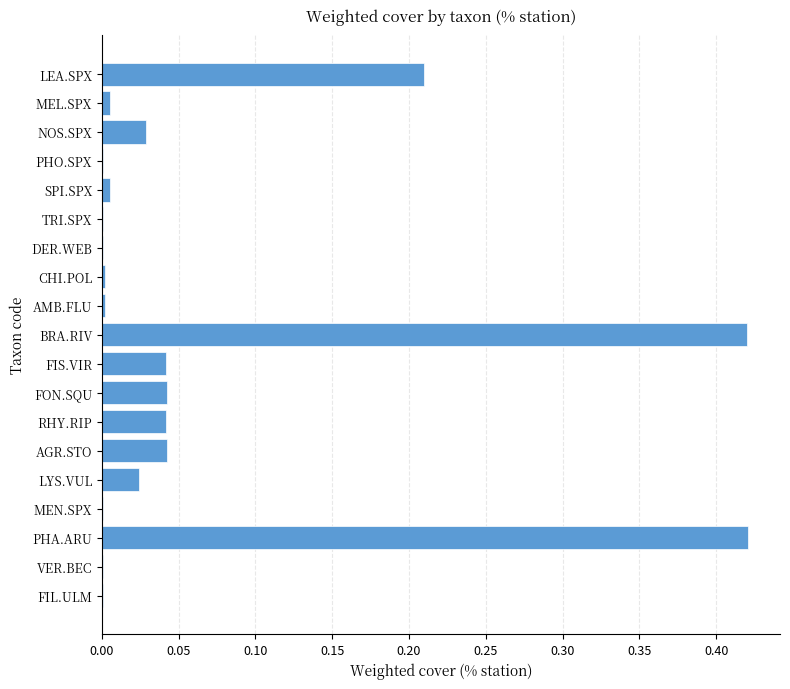

The value at LEA.SPX is 0.3. True or false?

False